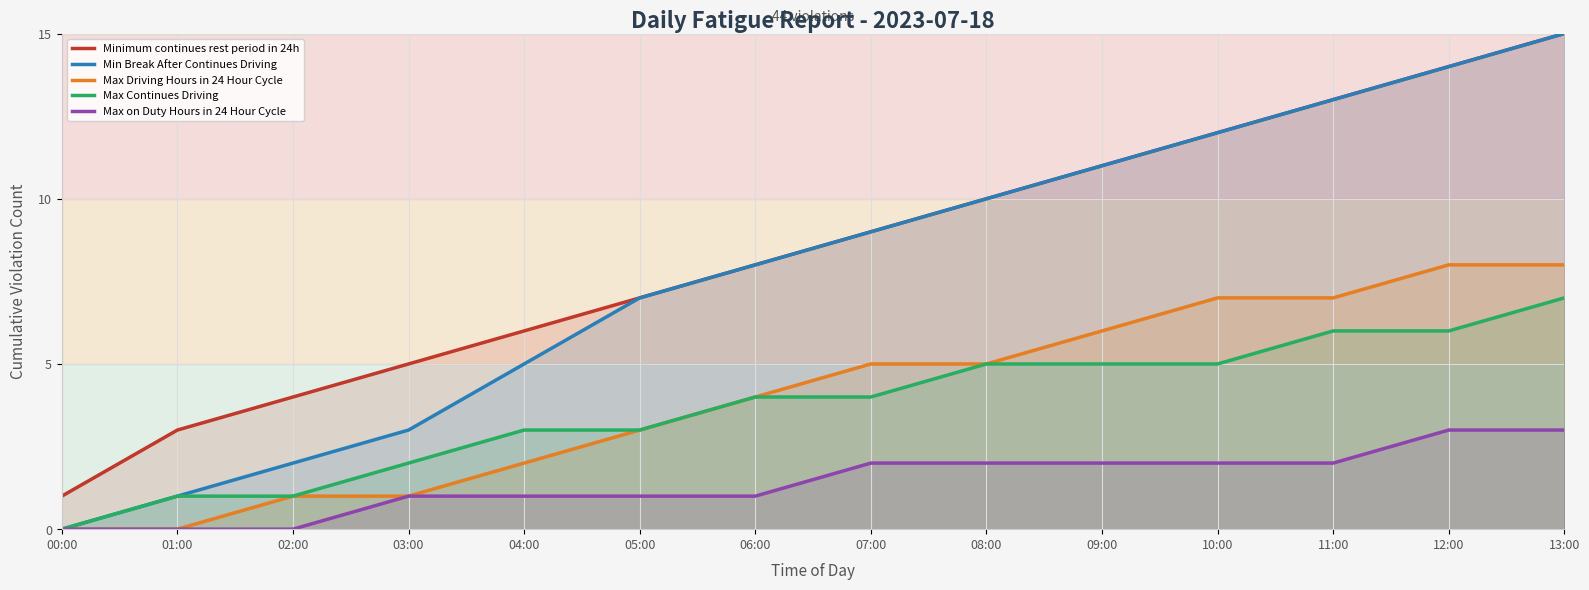

Between 13:00 and 10:00, which is larger?

13:00